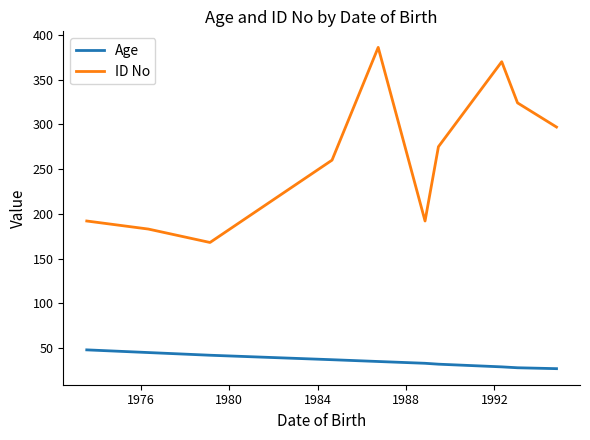

Rank the series by their average value, from lowest to highest.

Age, ID No